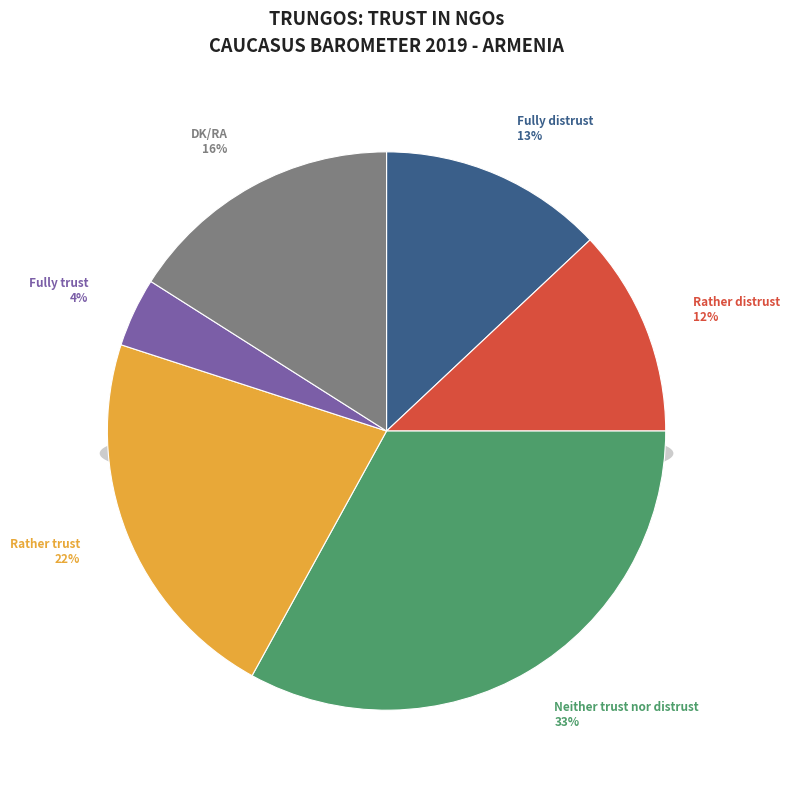

Rank the categories by value from highest to lowest.

Neither trust nor distrust, Rather trust, DK/RA, Fully distrust, Rather distrust, Fully trust